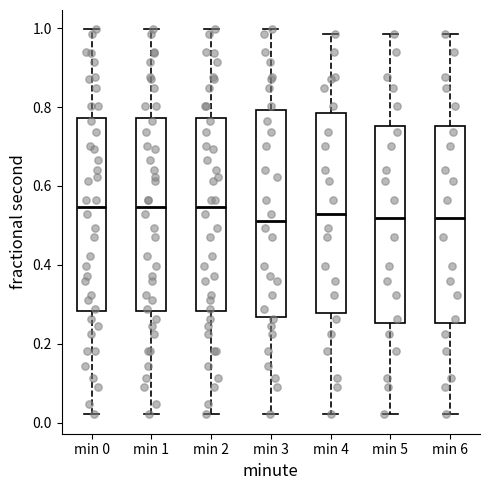

Reading left to right, read every box against the y-axis: the position of its median line, the range the box covers, and the ends of its whiskers. The values are not printed on the chart, so give them approximately, as read against the axis.

min 0: median 0.54, box 0.28 to 0.78, whiskers 0.02 to 1.00
min 1: median 0.54, box 0.28 to 0.78, whiskers 0.02 to 1.00
min 2: median 0.54, box 0.28 to 0.78, whiskers 0.02 to 1.00
min 3: median 0.52, box 0.26 to 0.80, whiskers 0.02 to 1.00
min 4: median 0.52, box 0.28 to 0.78, whiskers 0.02 to 0.98
min 5: median 0.52, box 0.26 to 0.76, whiskers 0.02 to 0.98
min 6: median 0.52, box 0.26 to 0.76, whiskers 0.02 to 0.98